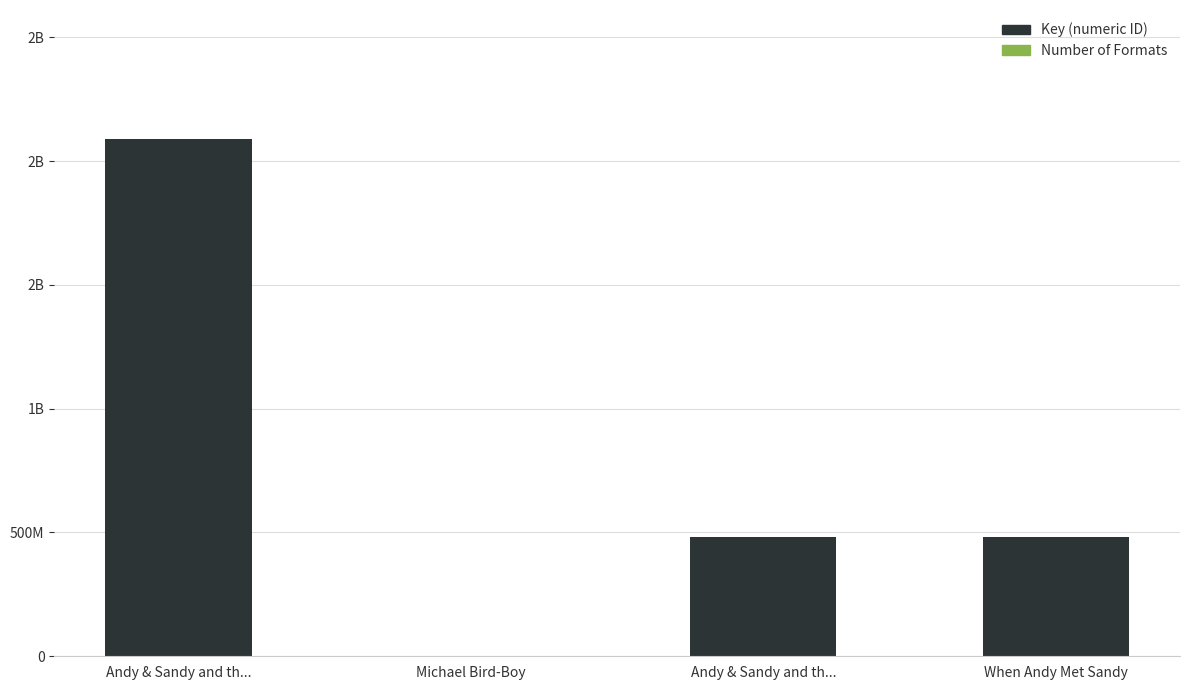

Does the chart contain stacked bars?

Yes